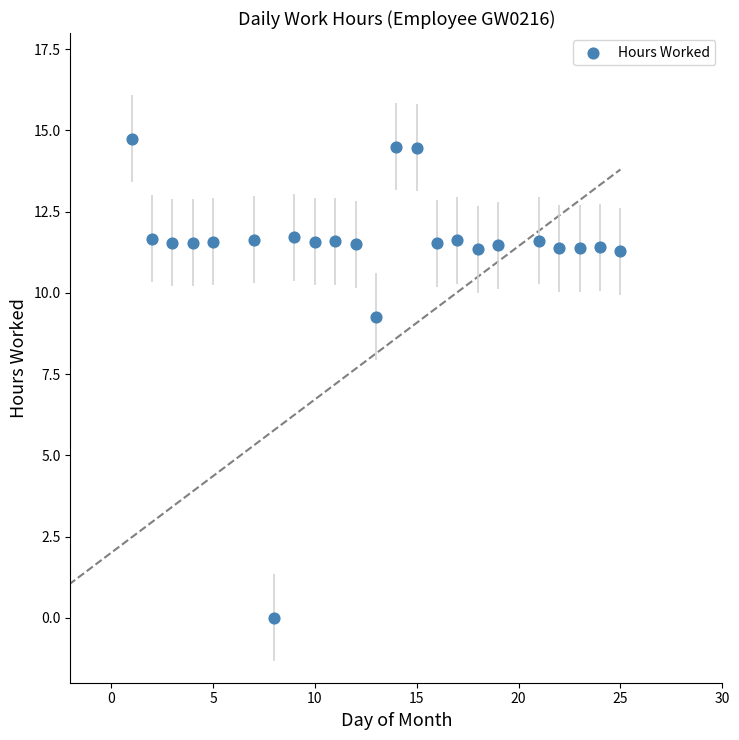

What Y value in the scatter plot is closest to 7?

9.3